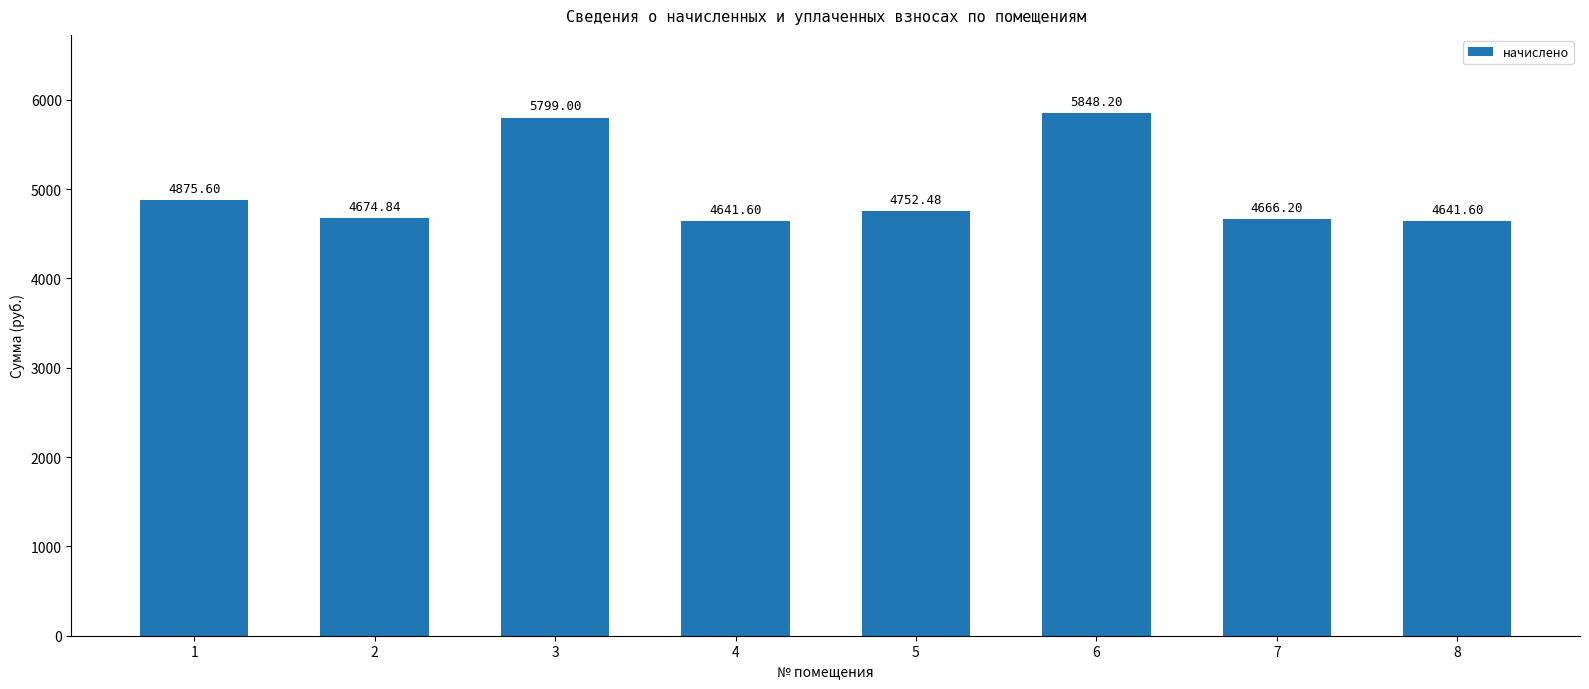

What is the value of the 1st bar from the left?

4875.6